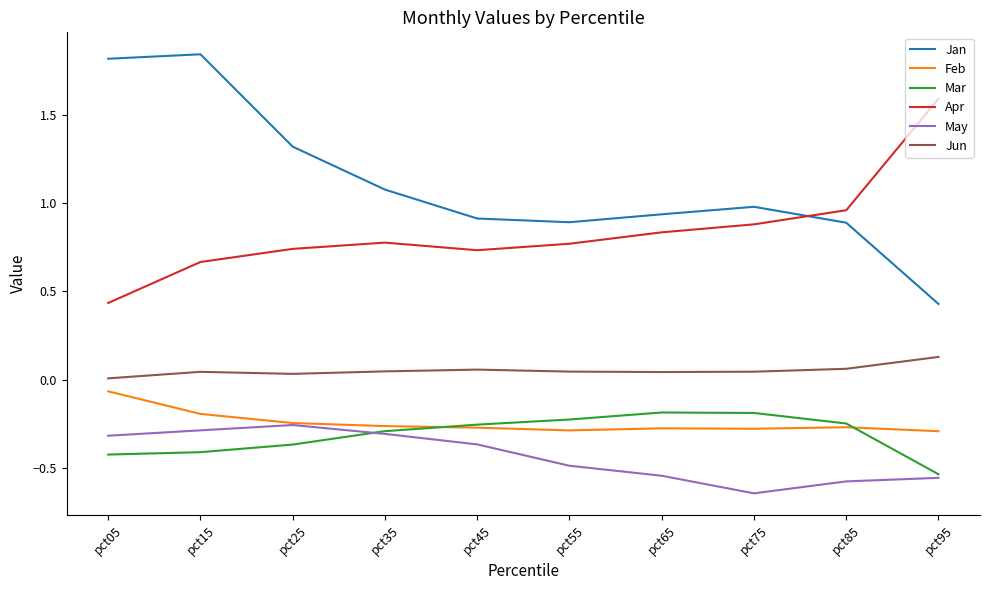

True or false: Jan and Feb cross at least once.

False